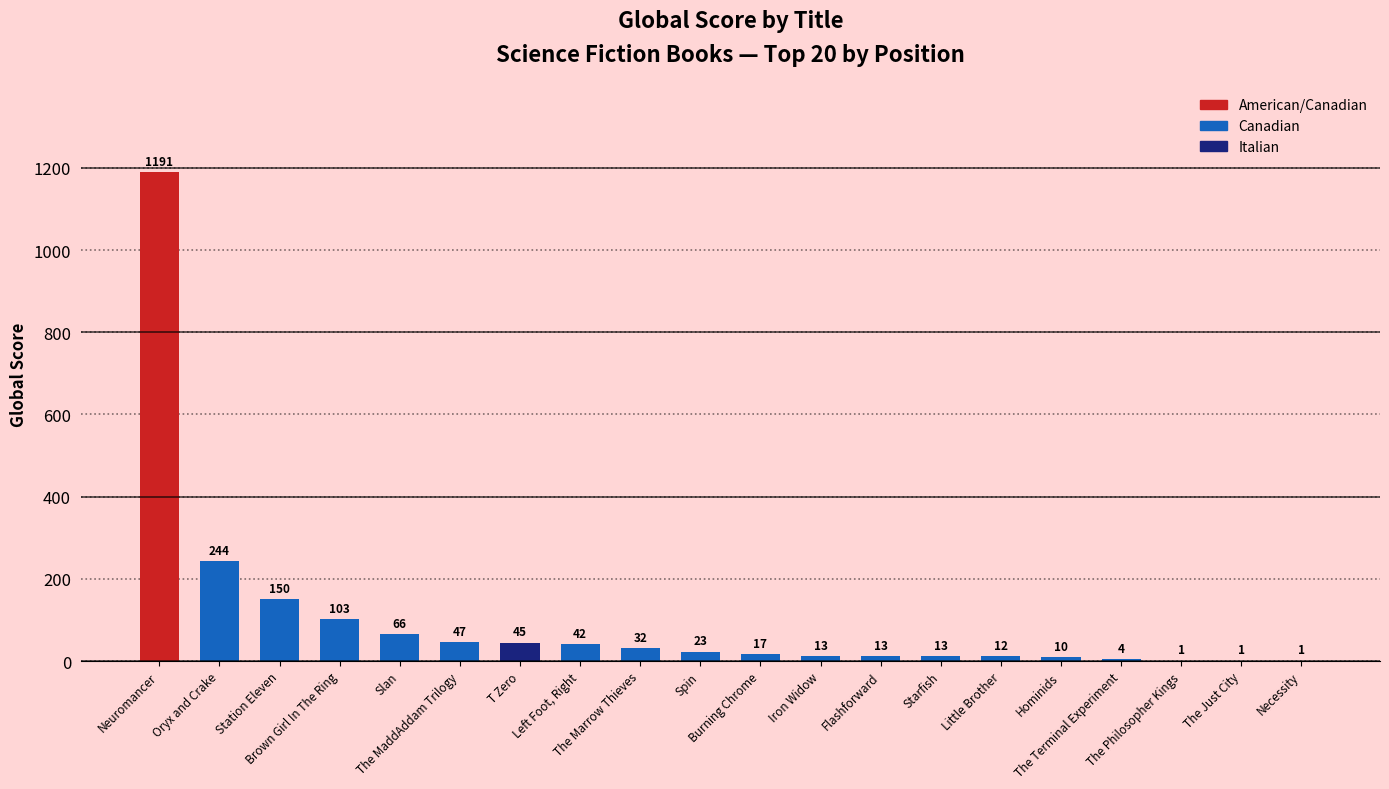

What is the greatest value displayed?

1191